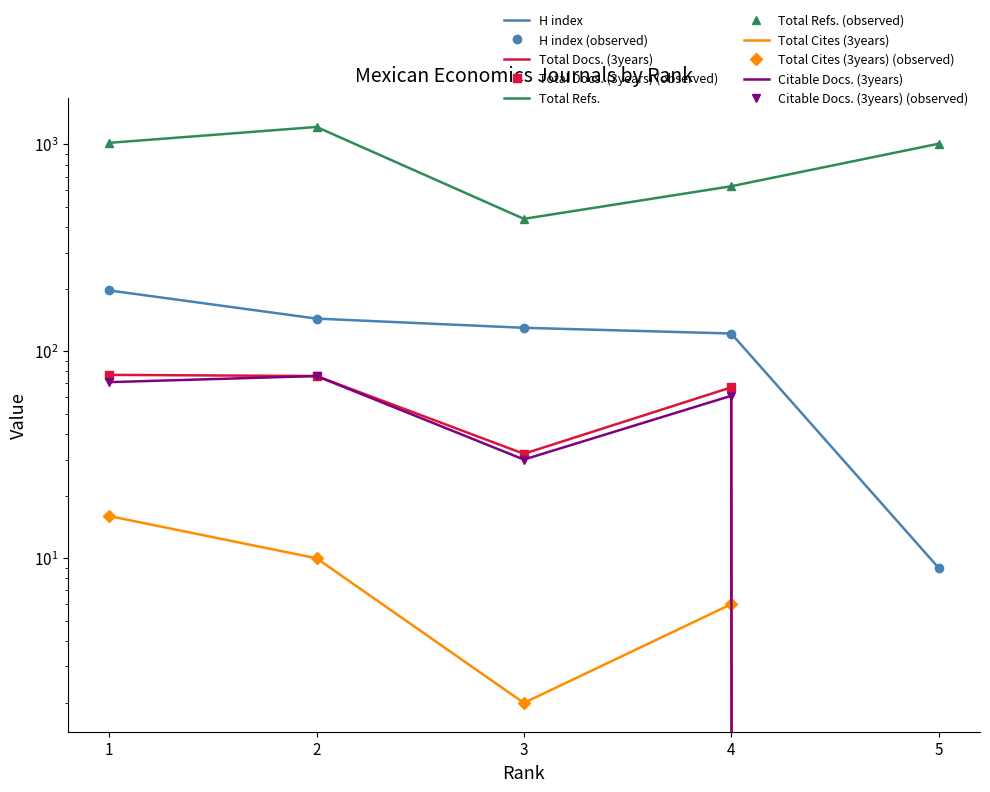

How many data points in Total Refs. are above 1008?

2